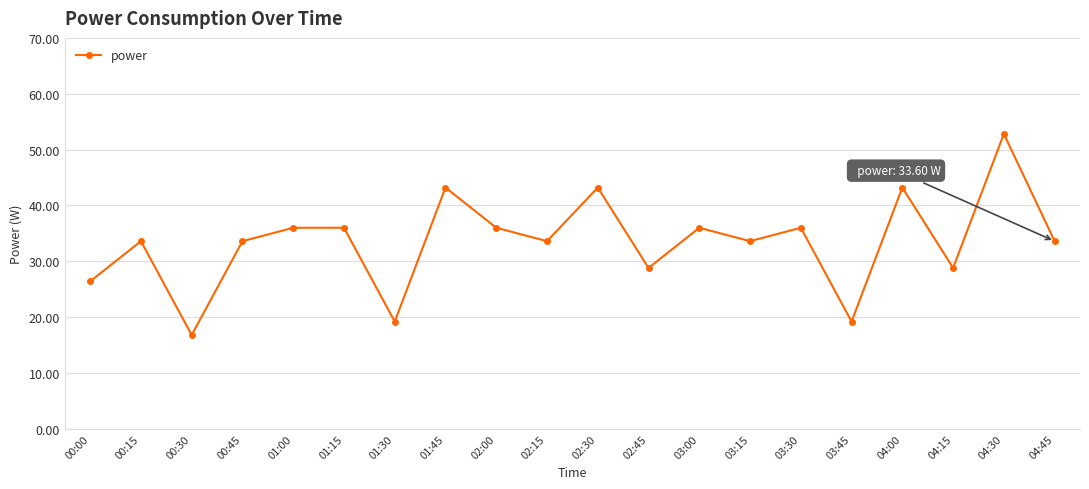

Where is the first local minimum?

00:30